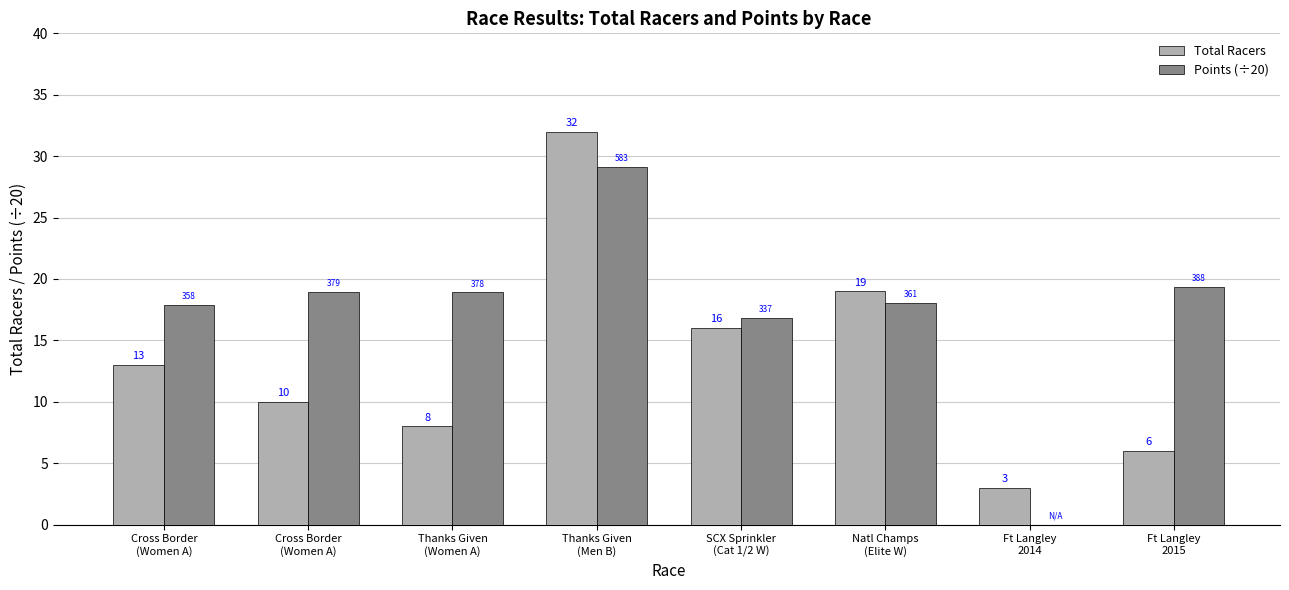

Rank the series by their maximum value, from highest to lowest.

Total Racers, Points (÷20)